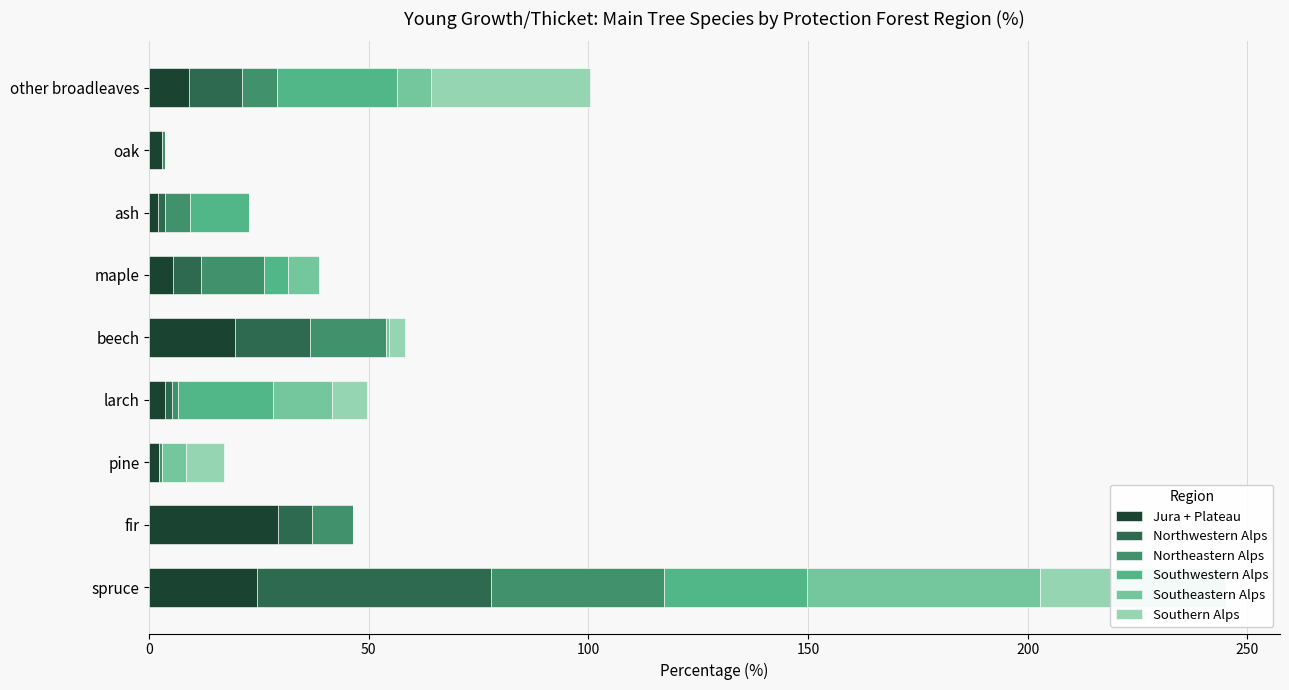

How many categories are shown in the chart?

9